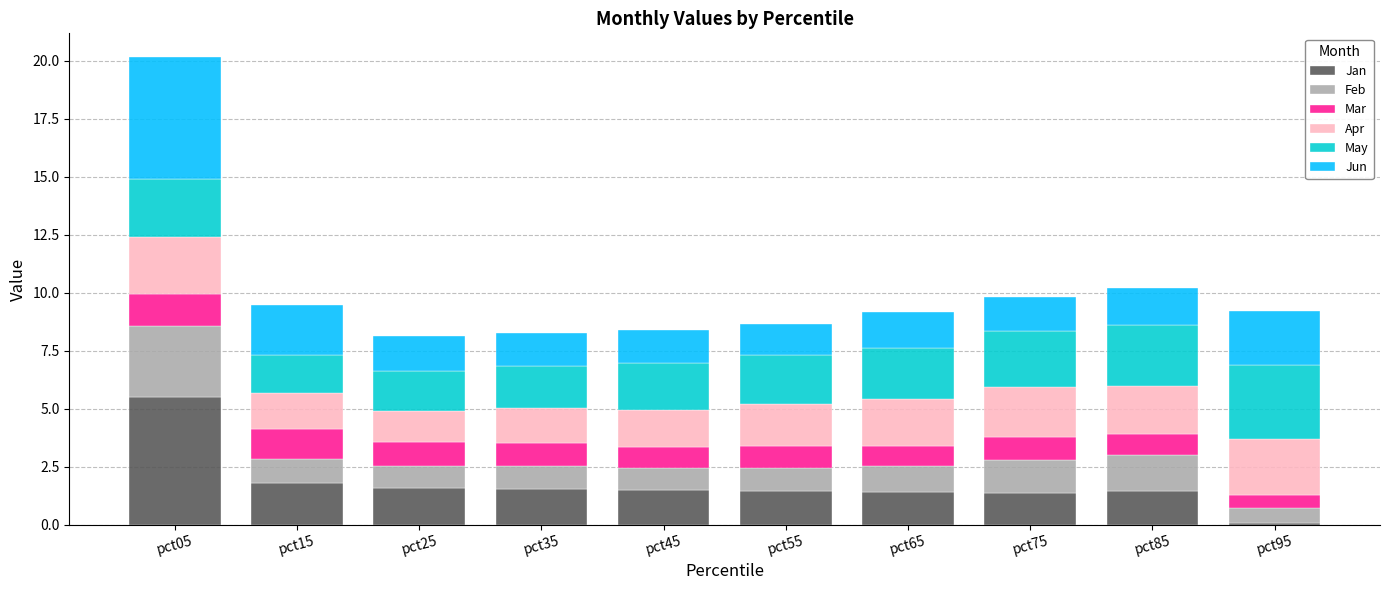

What are all the series names shown in the legend?

Jan, Feb, Mar, Apr, May, Jun